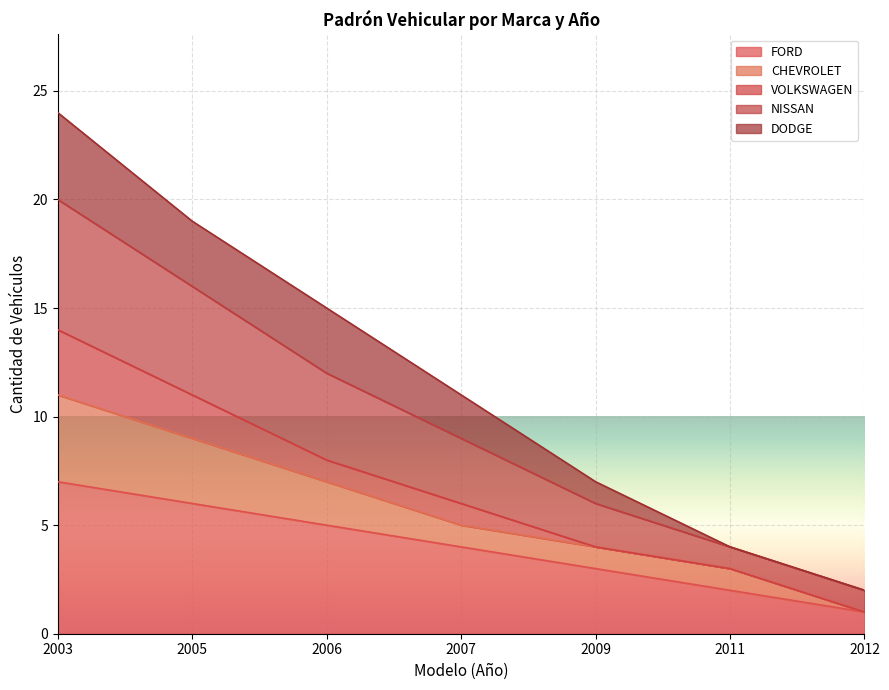

What is the total value across all series at 2009?

7